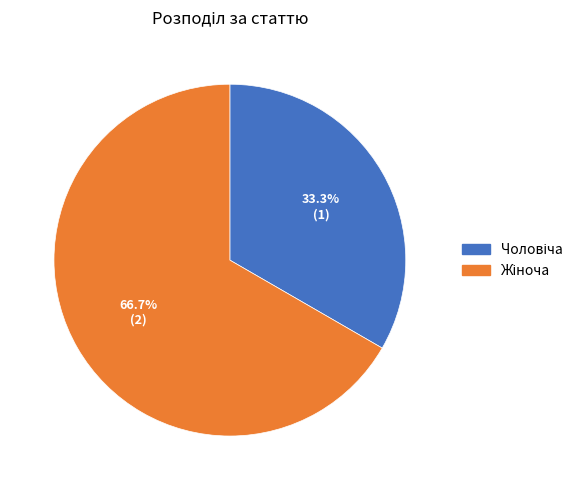

To the nearest percent, what is the difference between the largest and smallest slice percentages?

33%